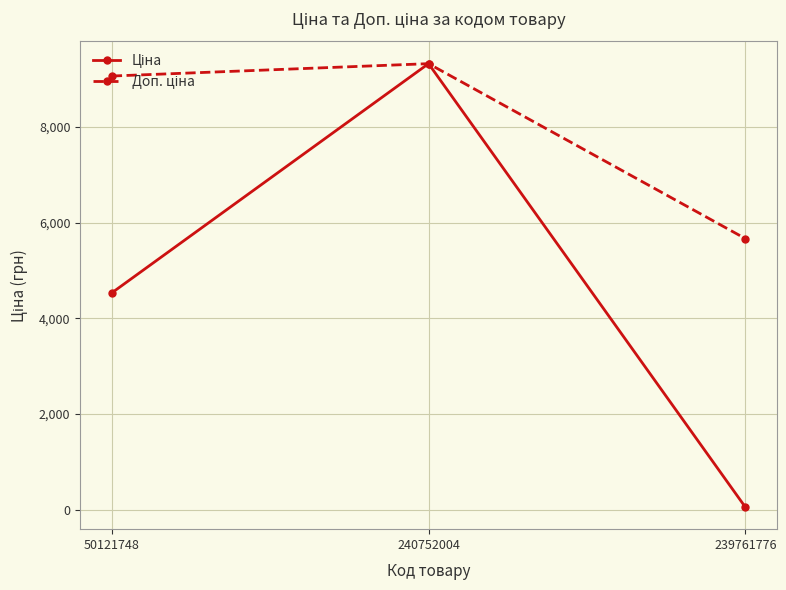

What is the total value across all series at 50121748?

13594.3